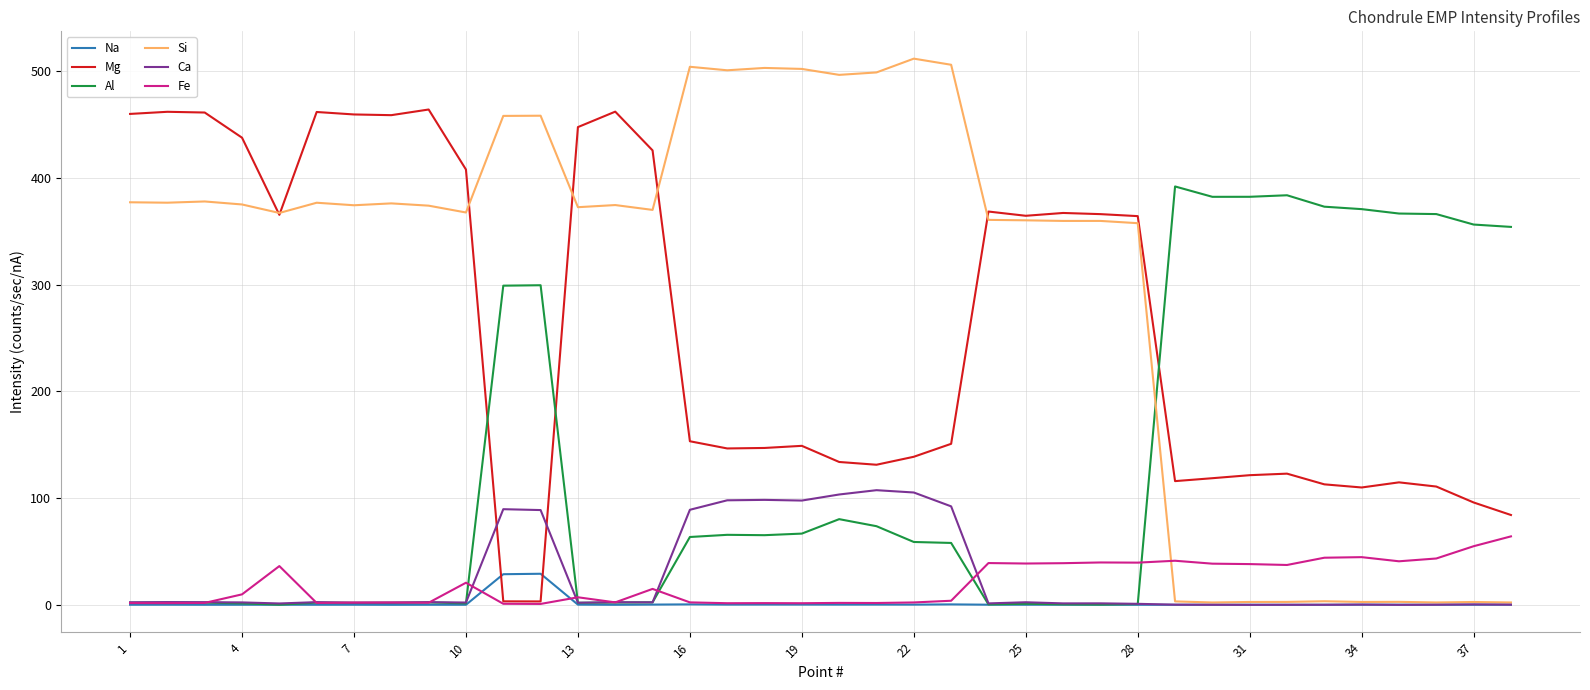

Which series has the widest spread of values?

Si